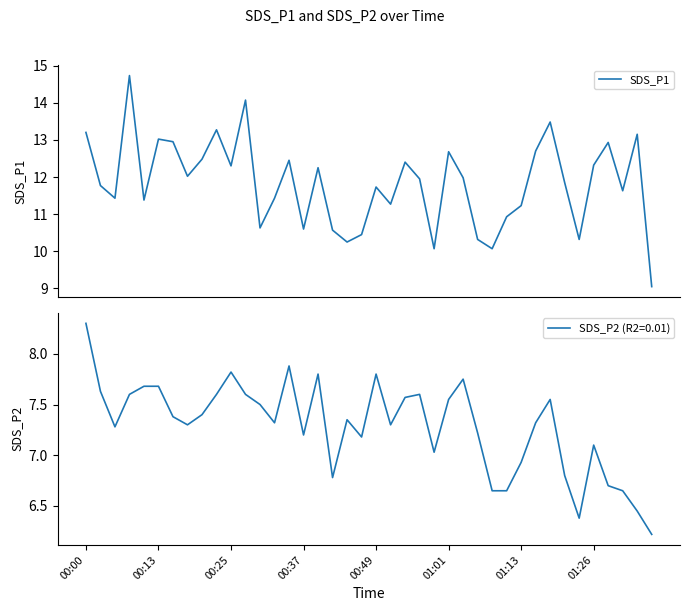

What is the highest value of the SDS_P1 series?

14.7